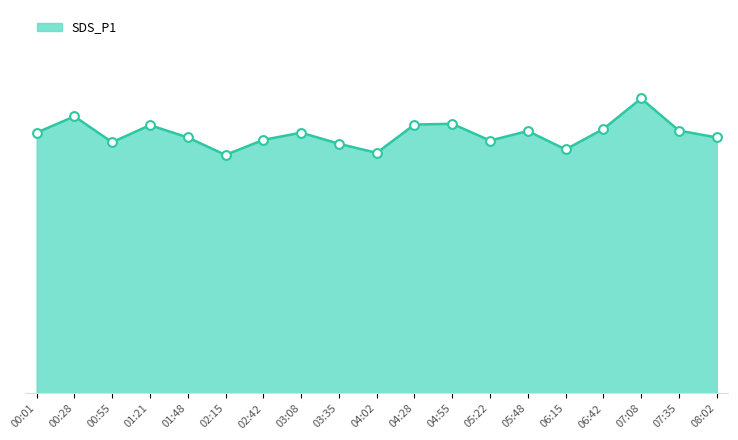

Between 08:02 and 06:15, which is larger?

08:02